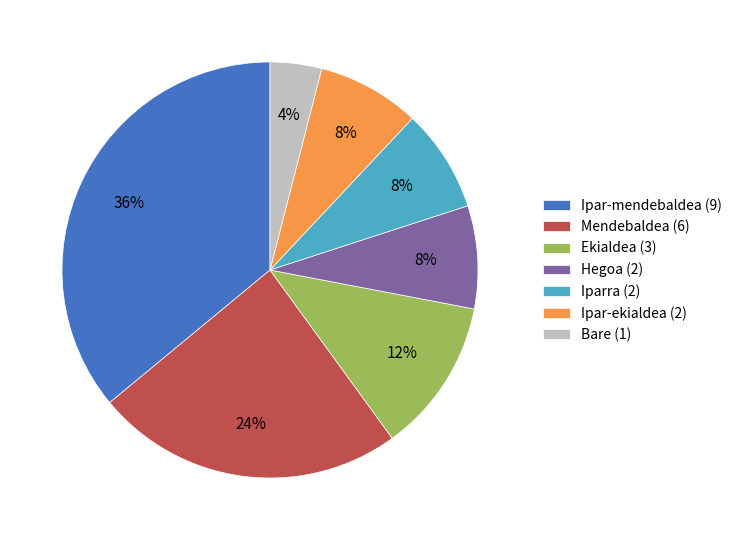

Is Bare the majority of the pie?

No